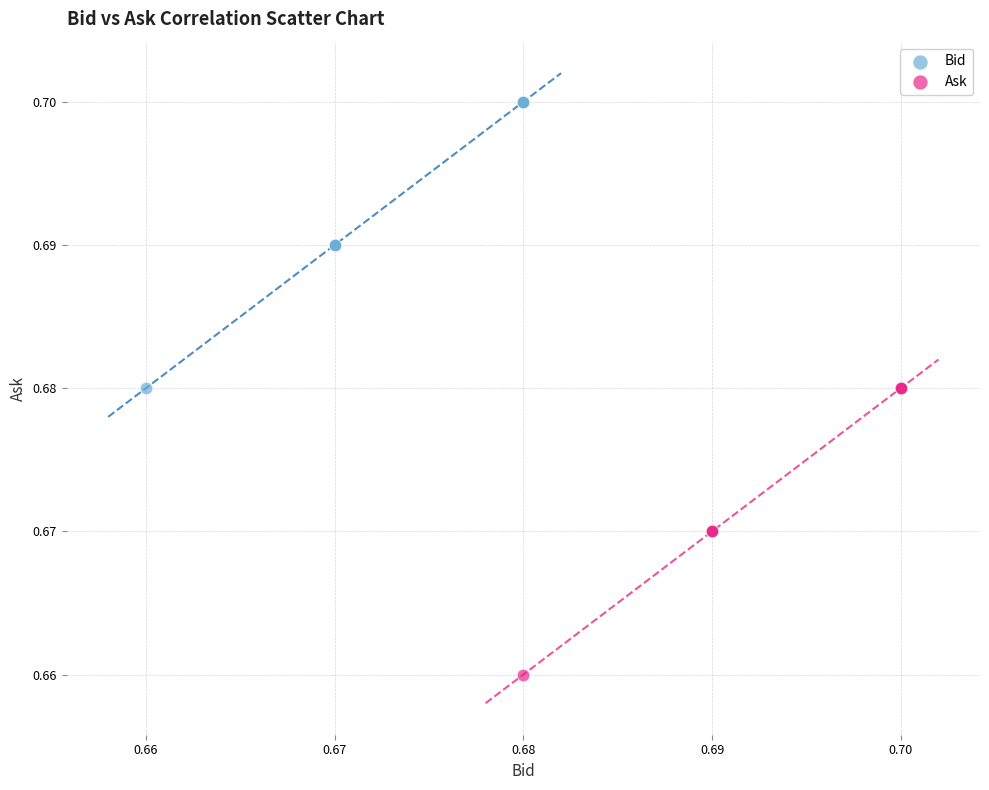

Which series contains the highest Y value?

Bid